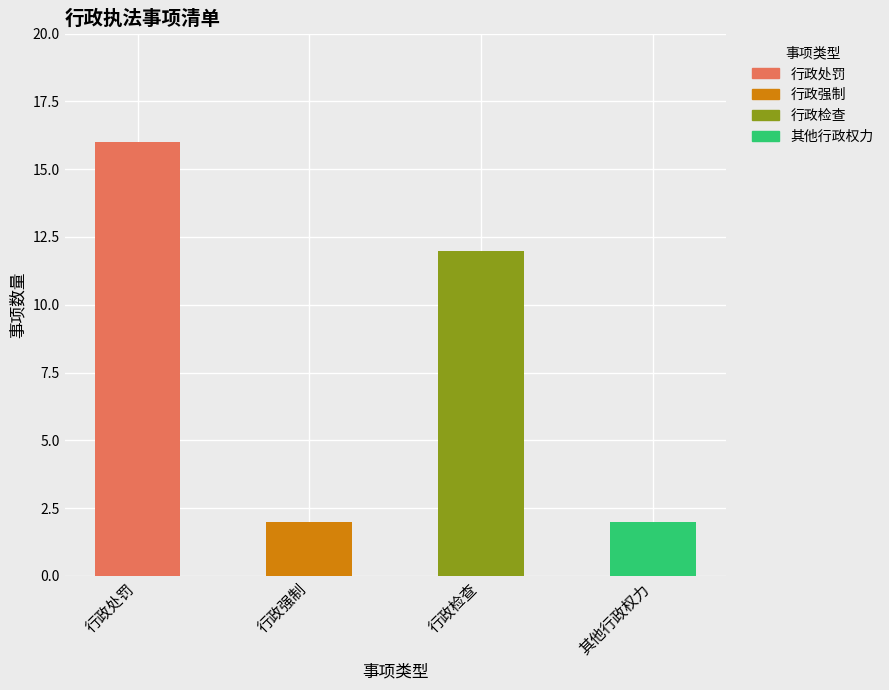

At which category is the sum across all series the highest?

行政处罚